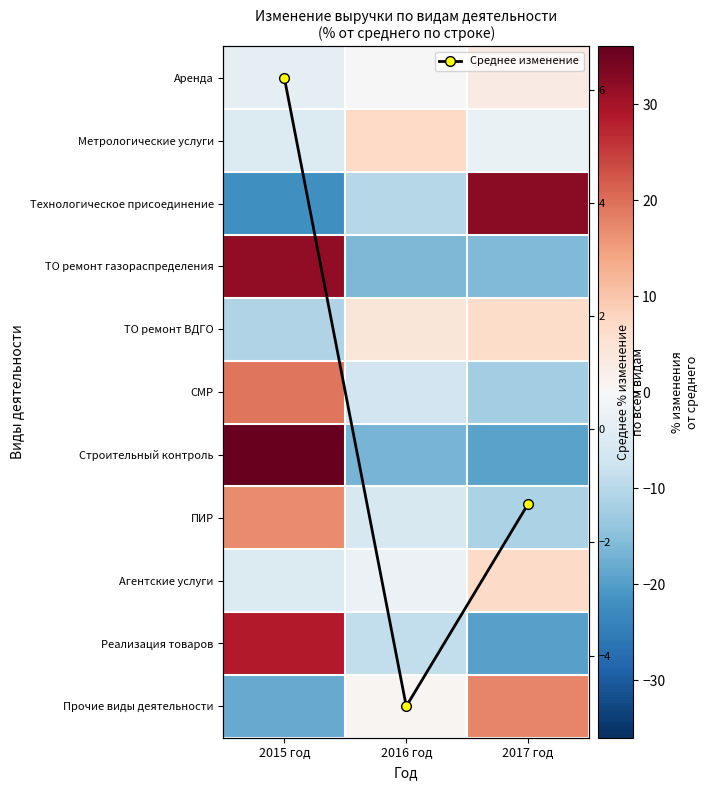

Which category has the lowest value in the Прочие виды деятельности series?

2015 год